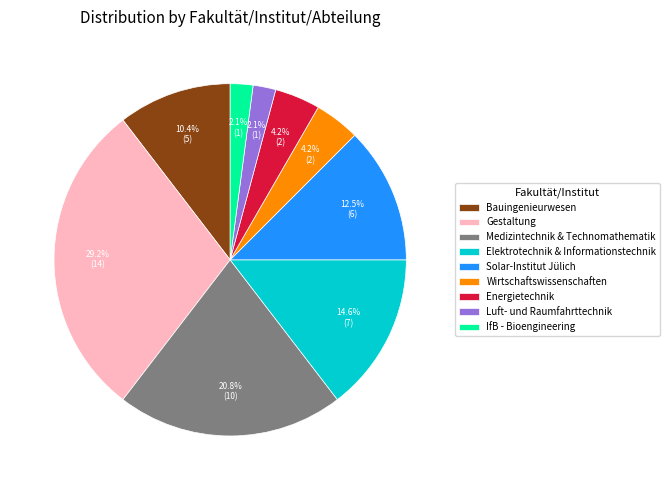

Which has a higher value, Energietechnik or Elektrotechnik & Informationstechnik?

Elektrotechnik & Informationstechnik